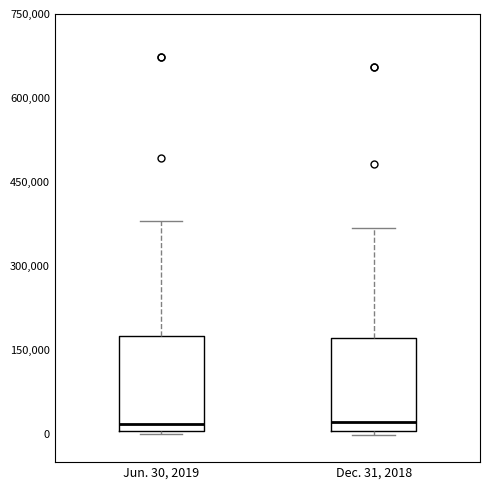

Reading left to right, transcribe this box plot: for each box, give where its median line is, the range the box spans, and where its two whiskers end, as read against the y-axis. The values are not printed on the chart, so give them approximately, as read against the axis.

Jun. 30, 2019: median 20000, box 0 to 180000, whiskers 0 to 380000
Dec. 31, 2018: median 20000, box 0 to 180000, whiskers 0 (just below the box's lower edge) to 360000